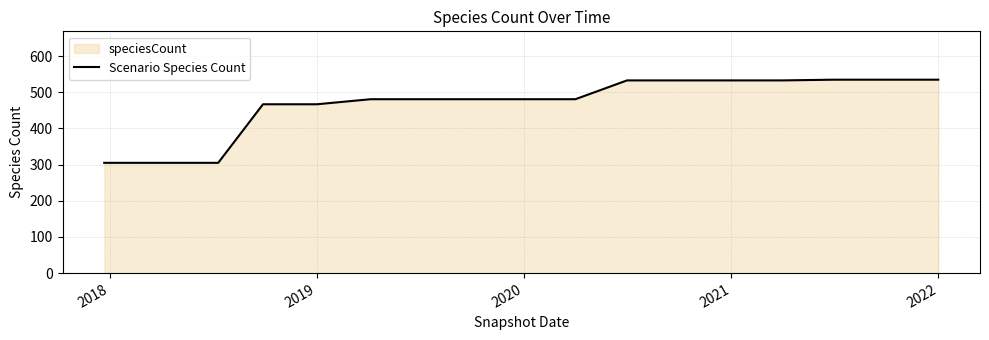

What is the difference between the maximum and minimum values?

230